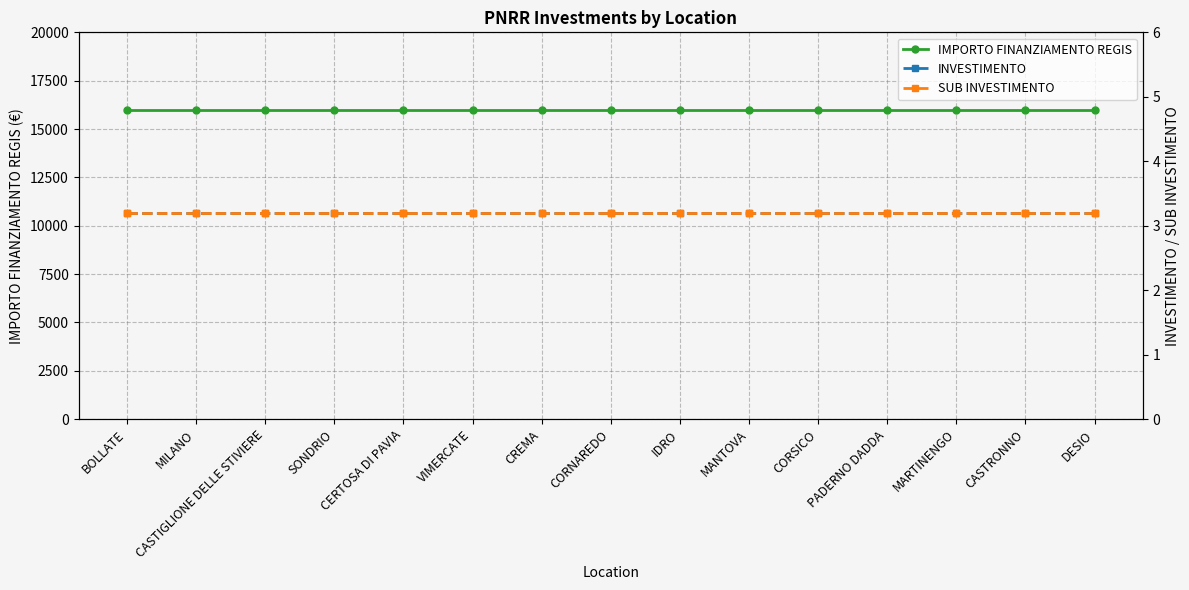

True or false: IMPORTO FINANZIAMENTO REGIS and INVESTIMENTO intersect in this chart.

False